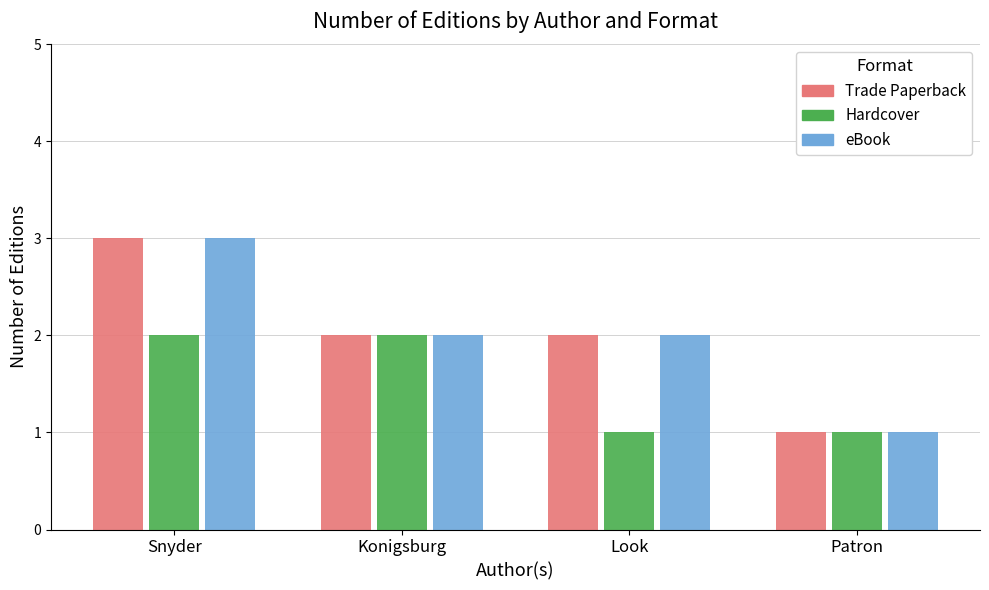

Reading left to right, what are all the values shown in this chart?

Trade Paperback: 3	2	2	1
Hardcover: 2	2	1	1
eBook: 3	2	2	1